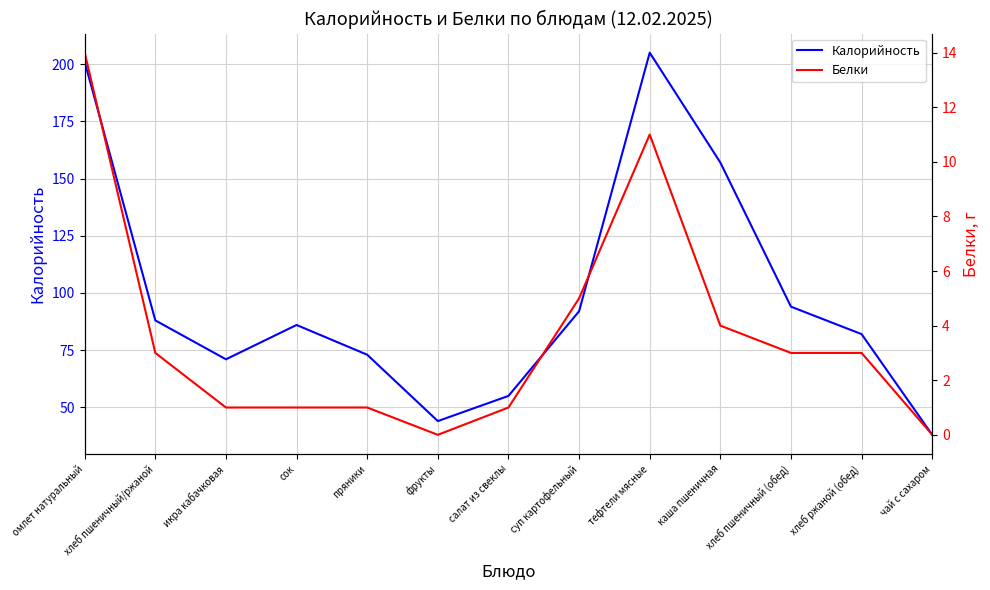

What is the difference between the second highest and second lowest values in the Белки series?

11